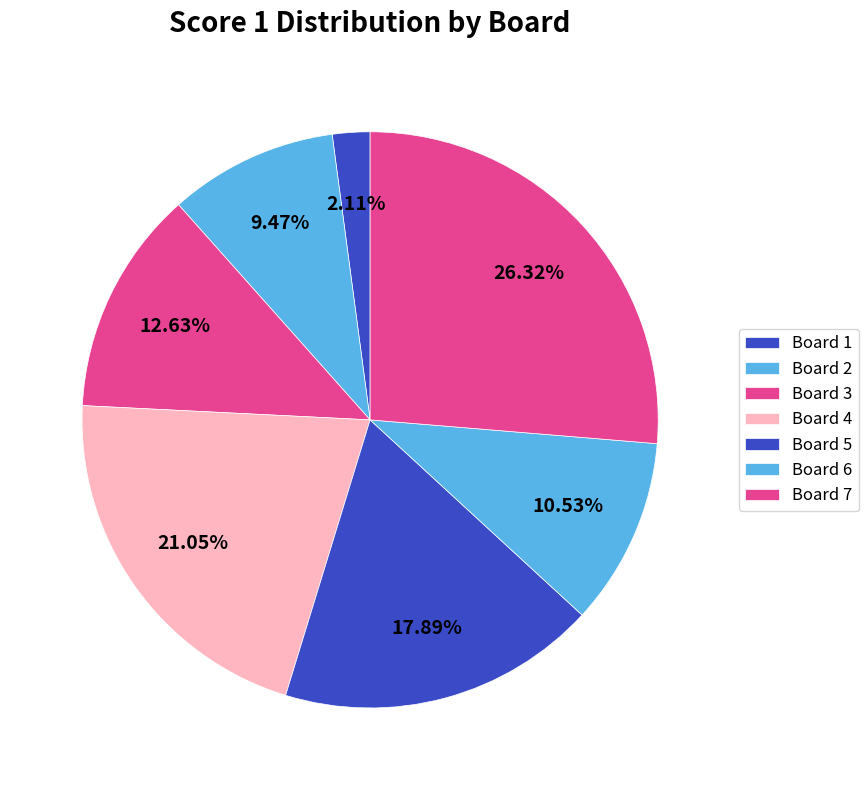

Is there any slice that represents more than half of the pie?

No